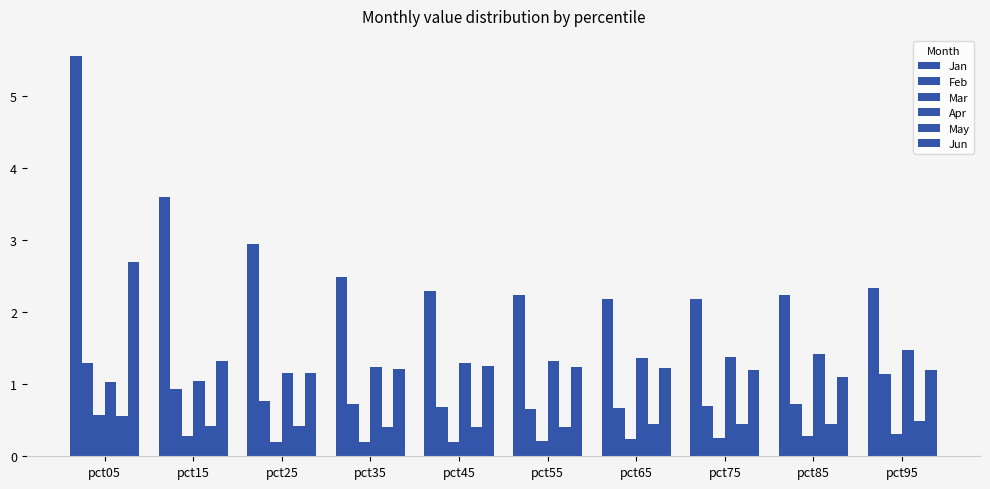

Which category has the lowest value in the Mar series?

pct45